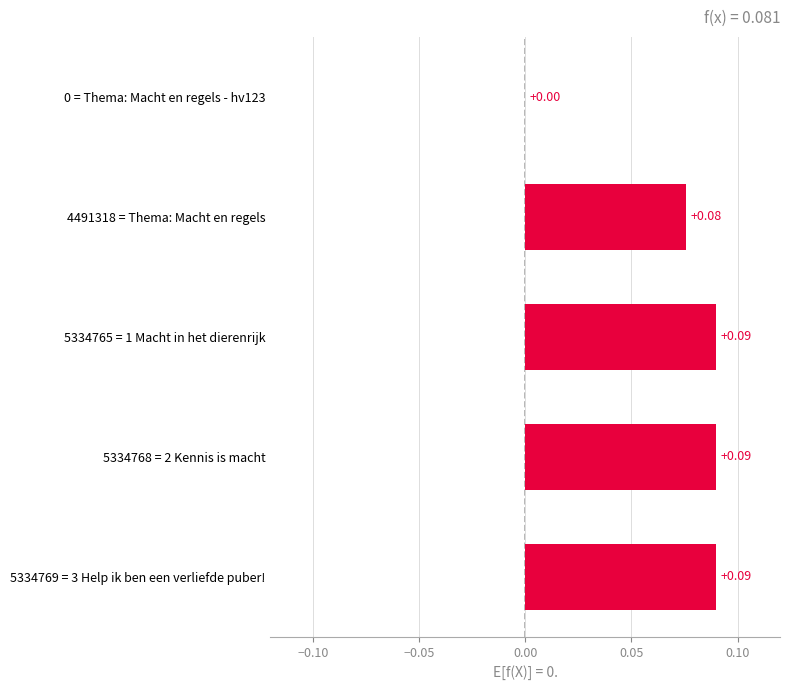

Which has a higher value, 0 = Thema: Macht en regels - hv123 or 5334765 = 1 Macht in het dierenrijk?

5334765 = 1 Macht in het dierenrijk